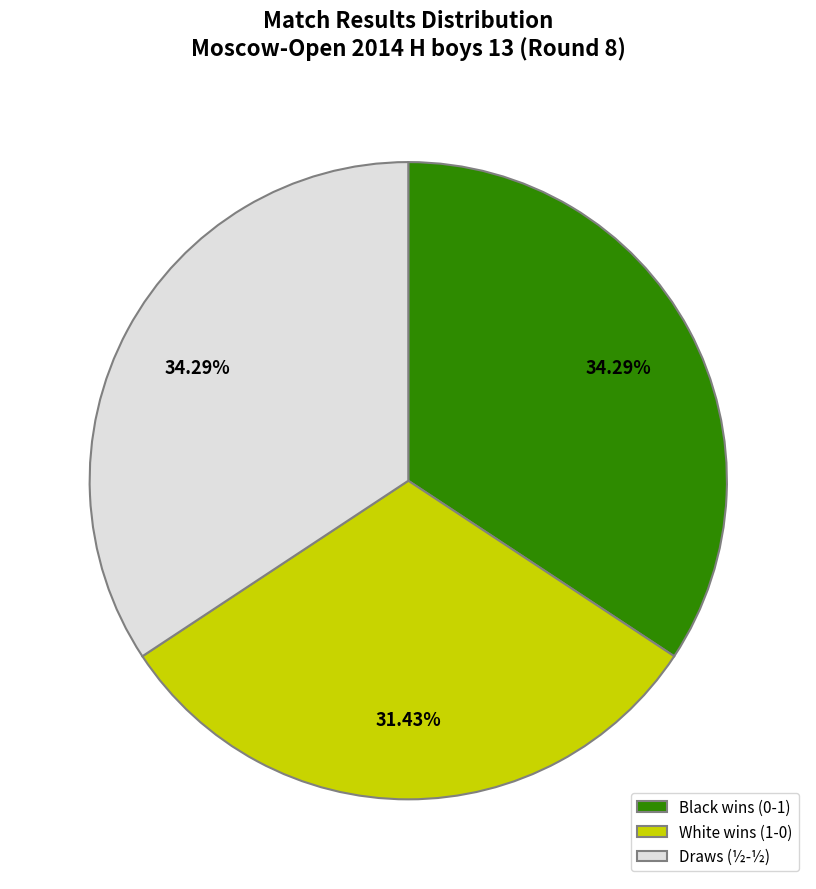

What is the ratio of the value at Draws (½-½) to the value at Black wins (0-1)?

1.0